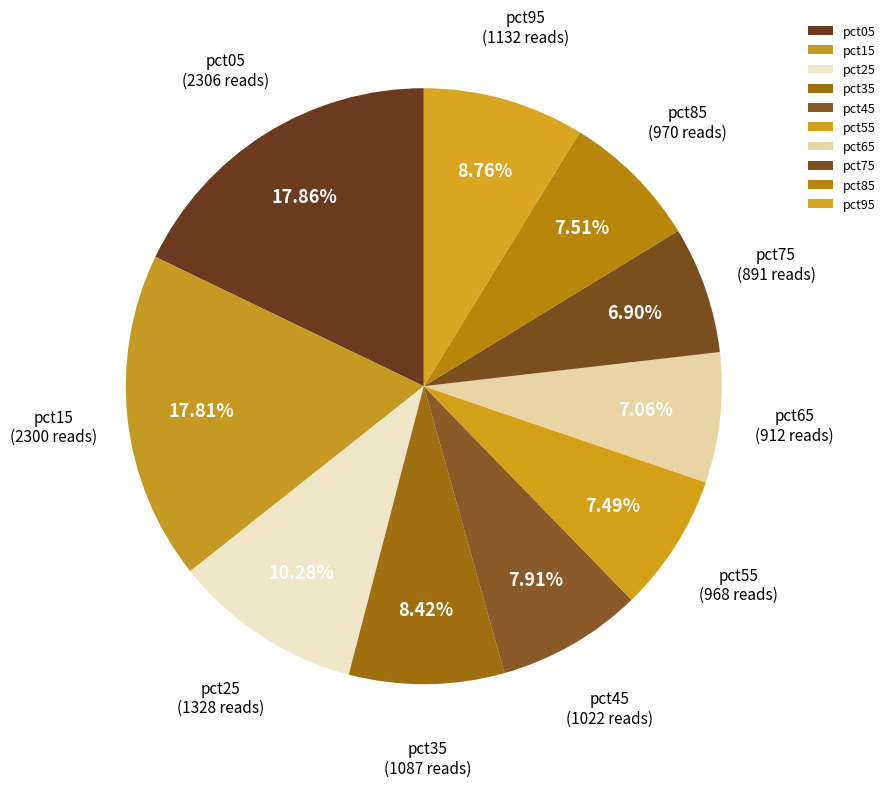

What portion of the pie excludes pct25?

89.7%